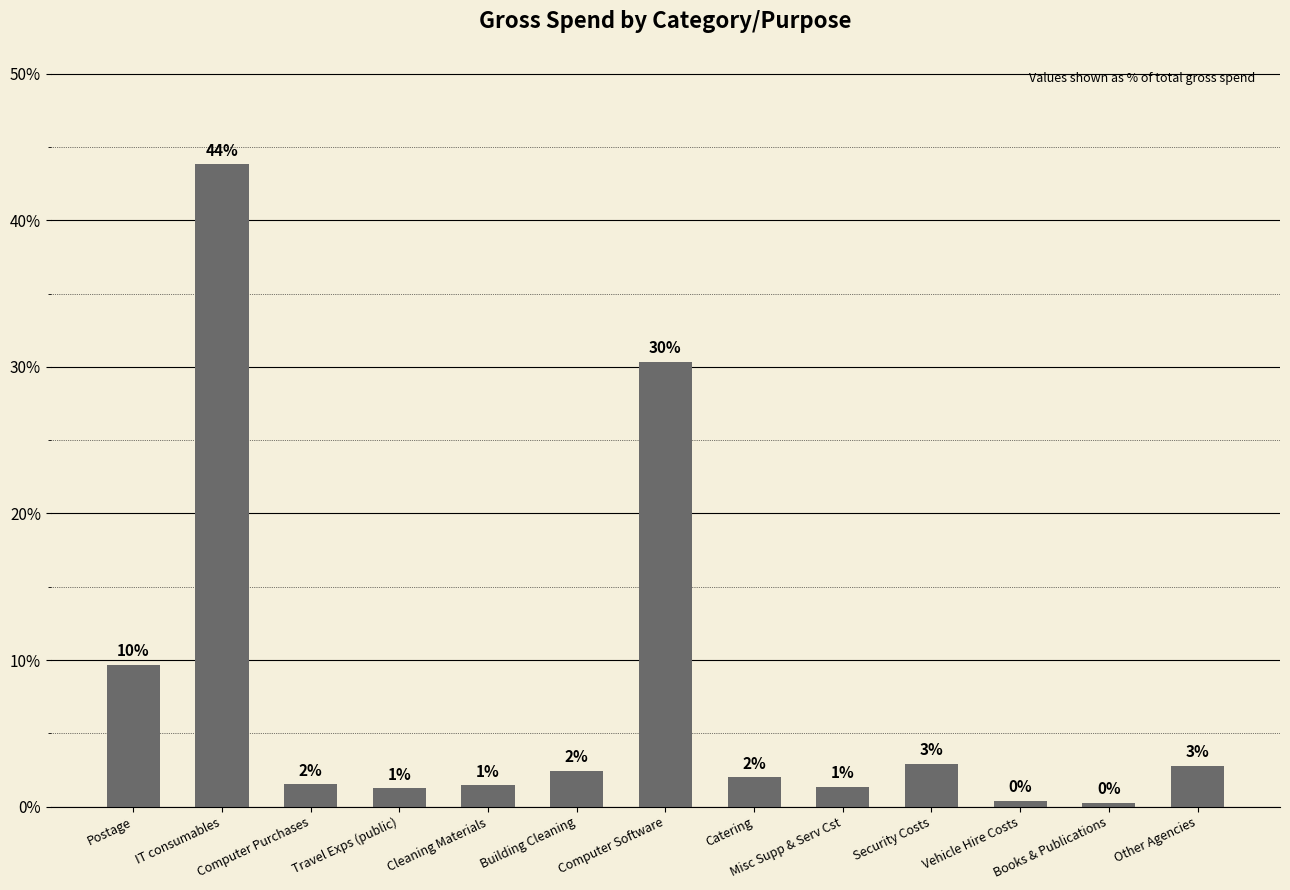

Are the bars horizontal?

No